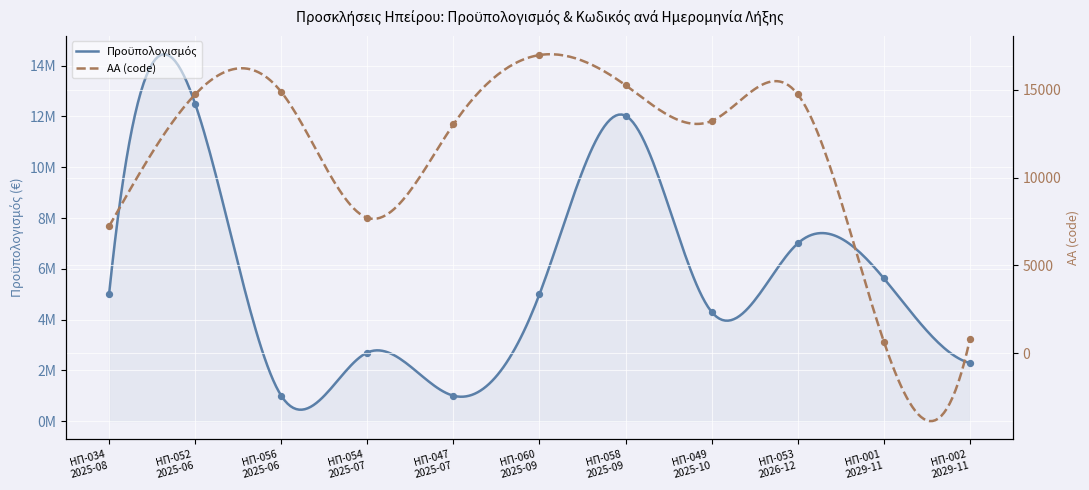

What are all the series names shown in the legend?

Προϋπολογισμός, ΑΑ (code)